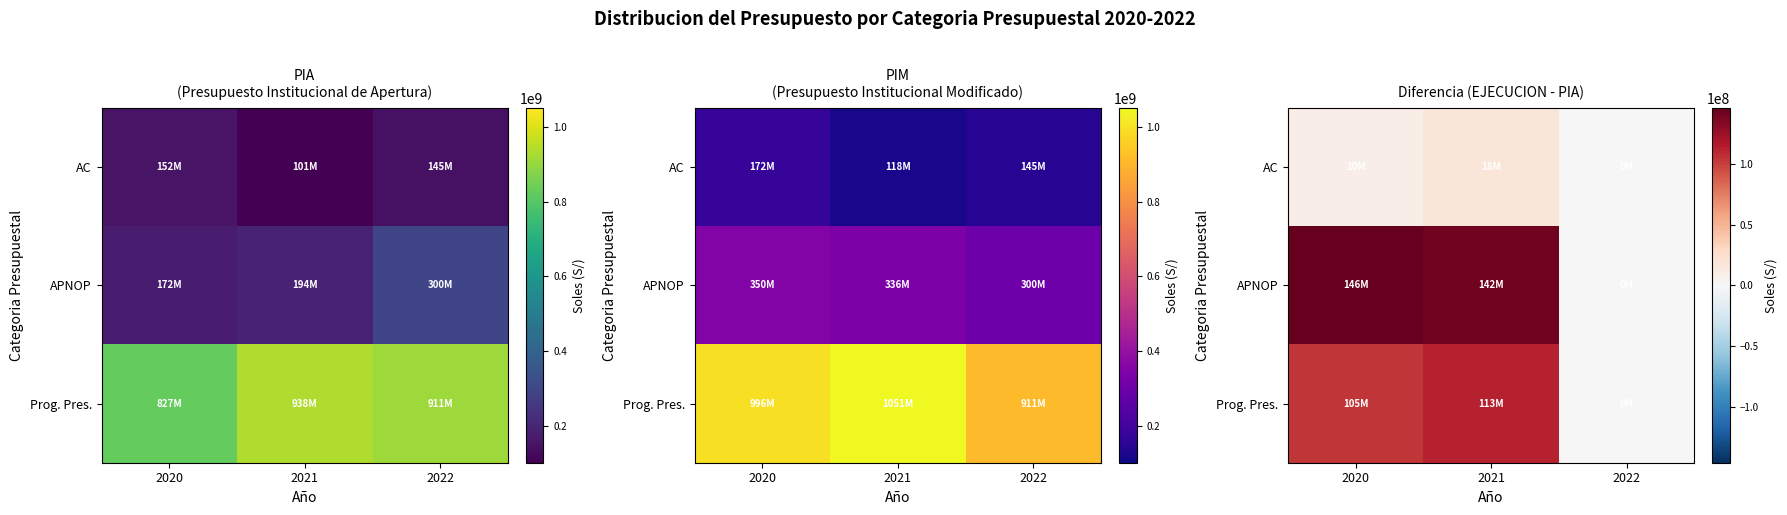

What is the average value of the AC series?

9316510.8